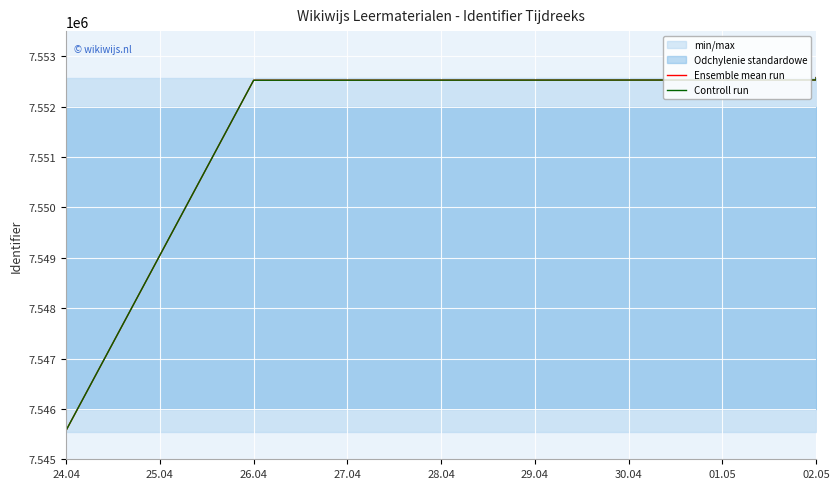

What is the maximum value shown in the chart?

7552577